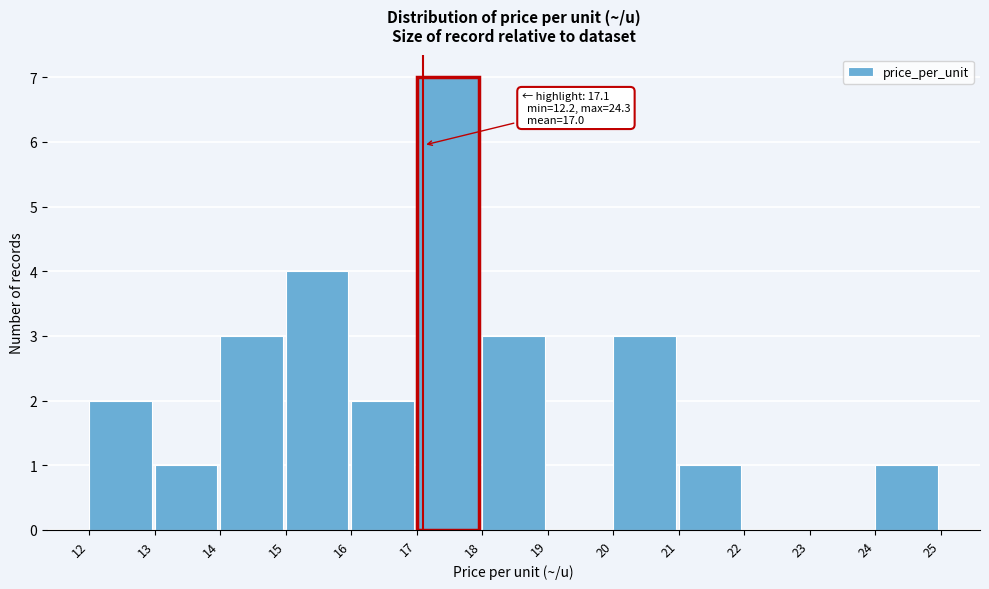

Over which range of the x-axis is the bar tallest?

17 to 18